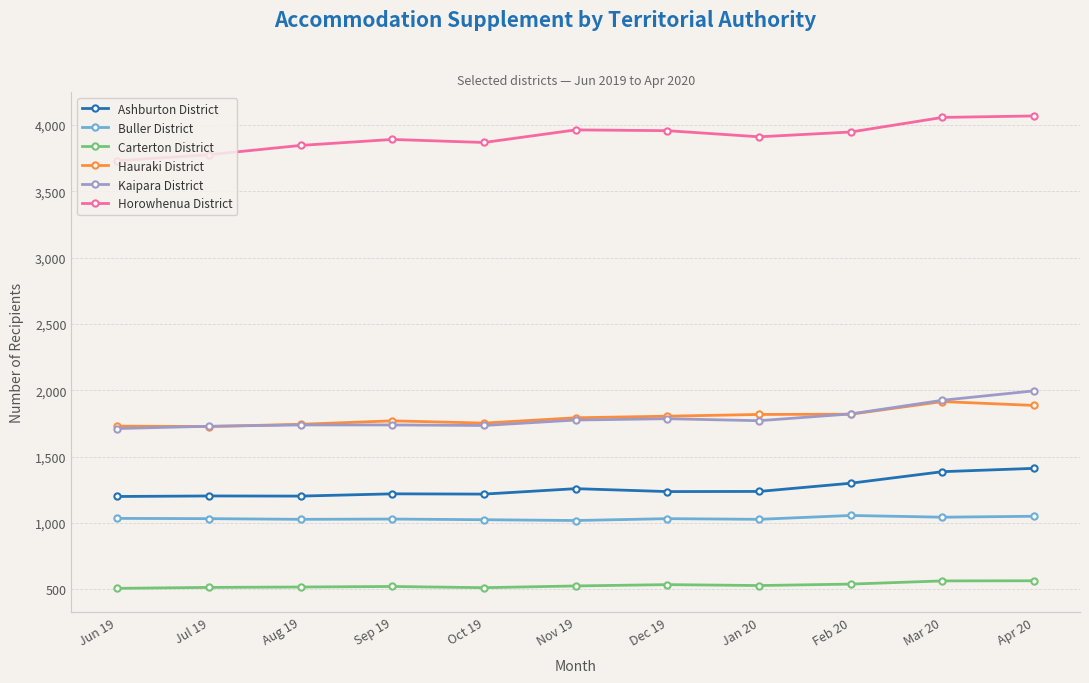

True or false: Carterton District and Ashburton District cross at least once.

False